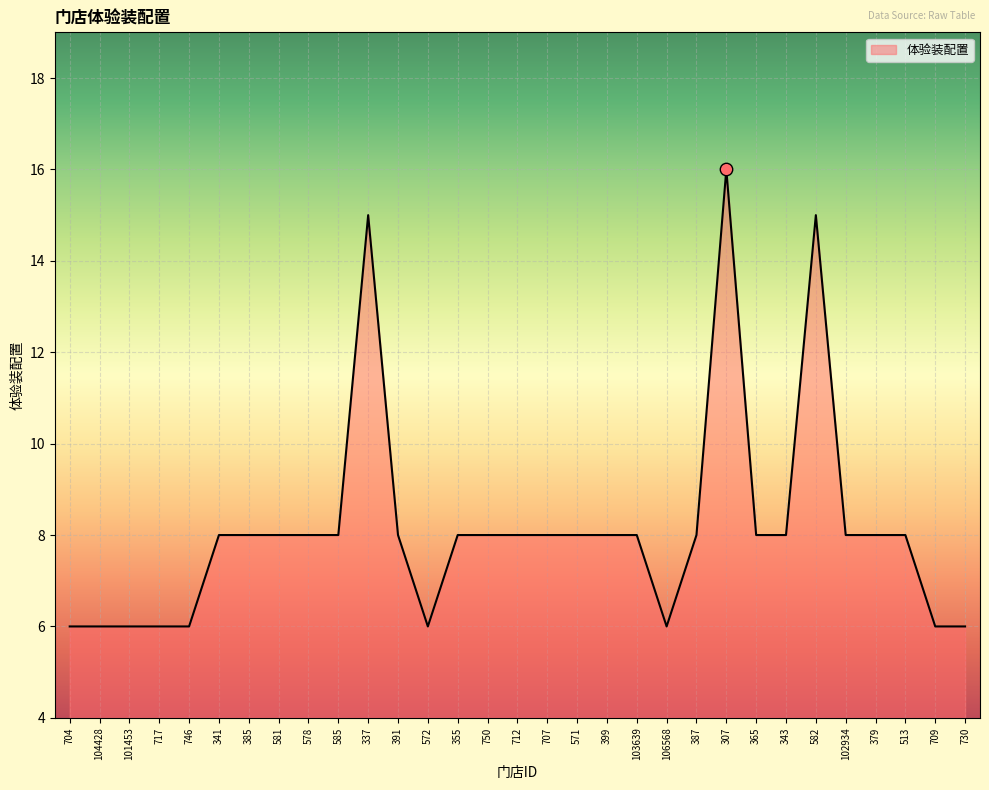

Approximately how many times larger is the value at 343 compared to 746?

1.3